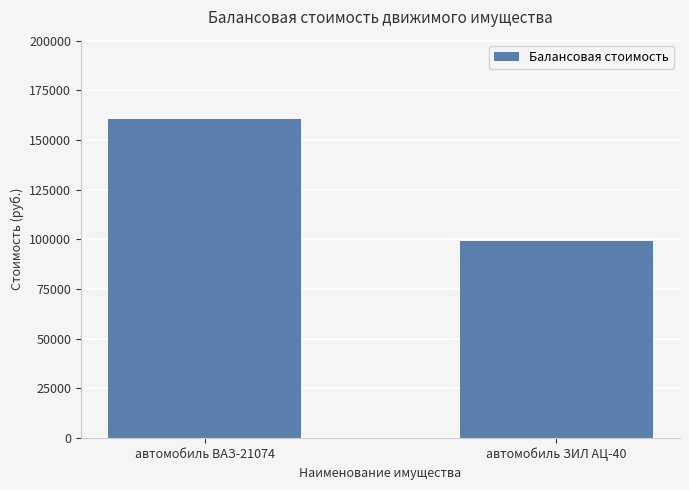

What is the minimum value shown in the chart?

99000